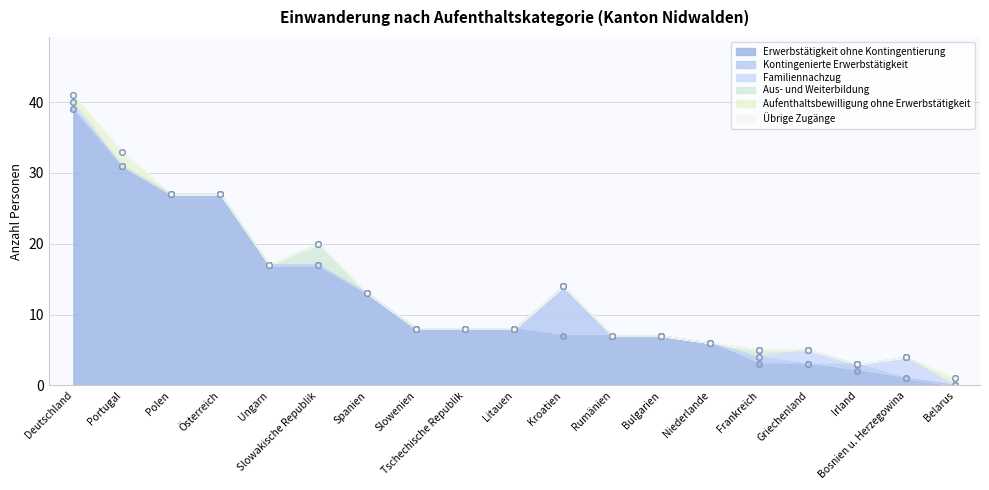

Is it true that Erwerbstätigkeit ohne Kontingentierung equals 1 at Griechenland?

False